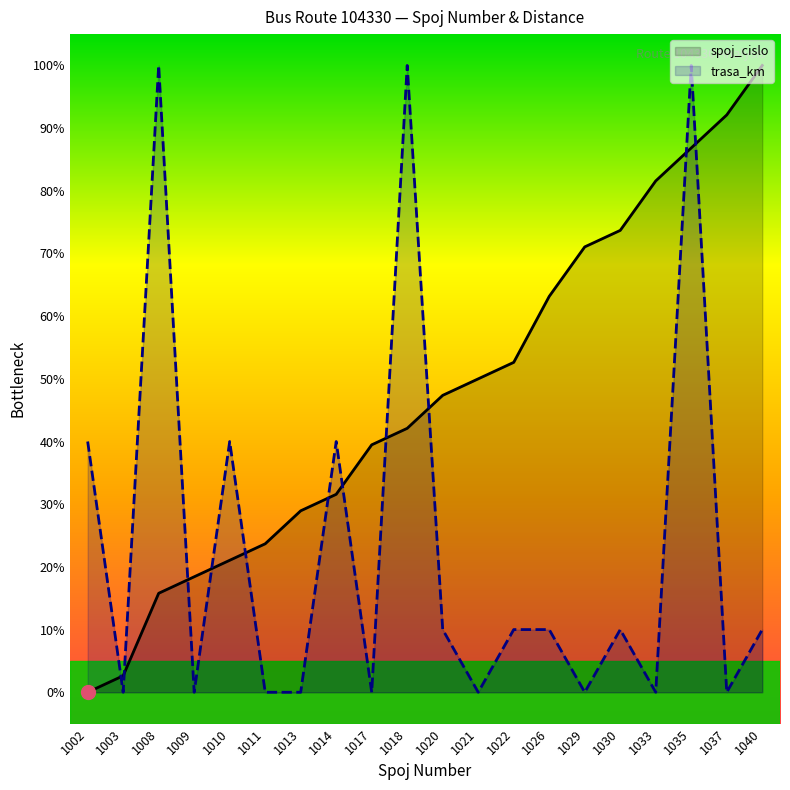

How many values in the spoj_cislo series are below 47?

10